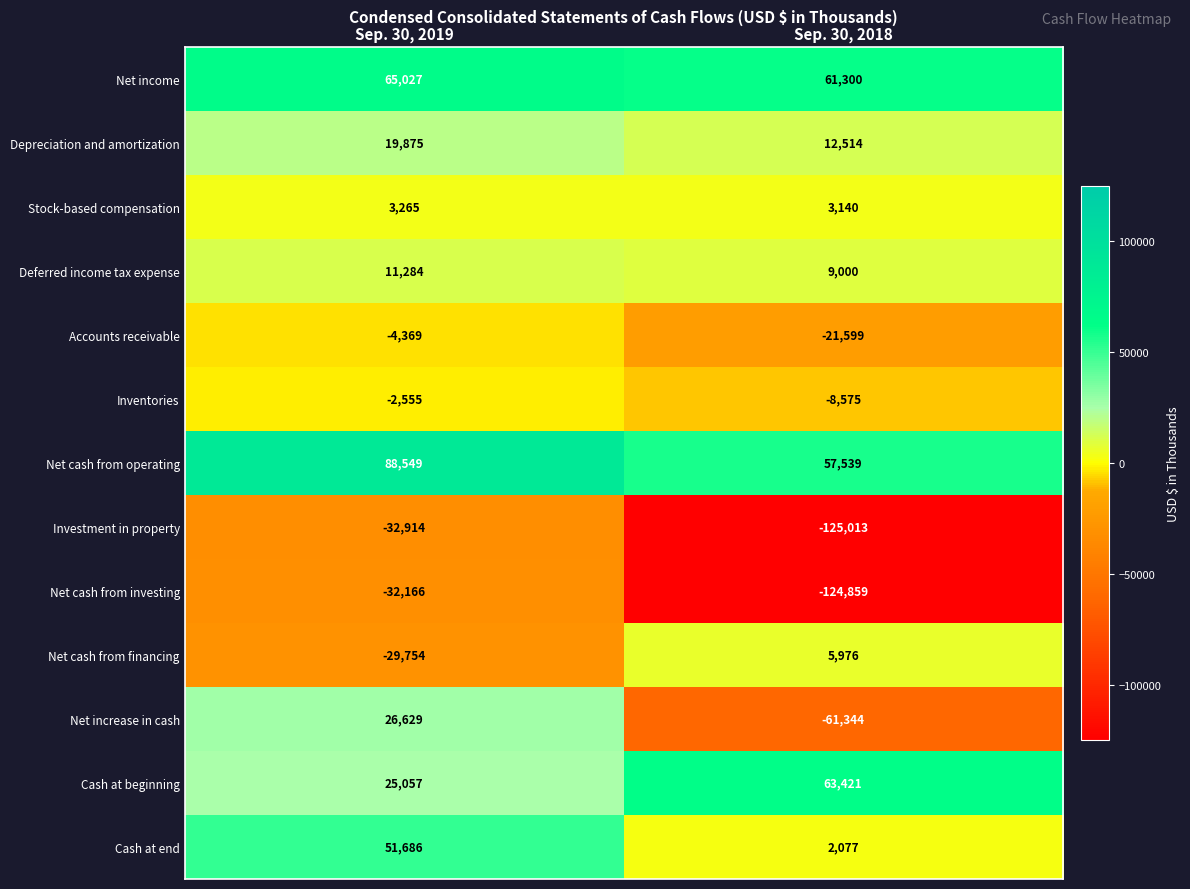

What is the greatest value displayed?

88549